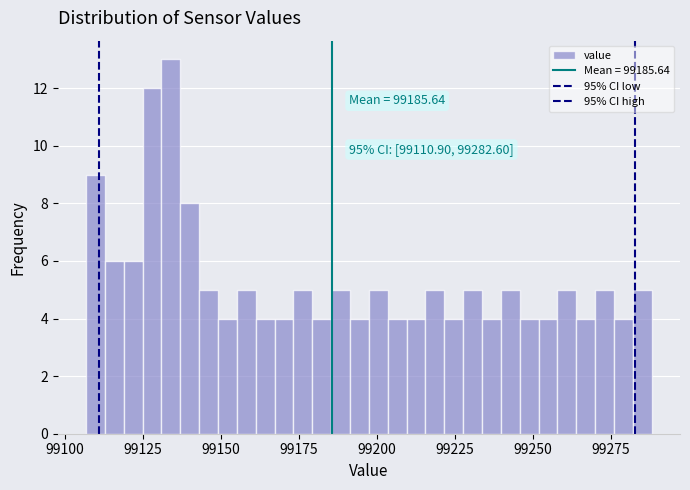

Around what value on the x-axis is the tallest bar? Give the approximate position of its centre, as read against the axis.

99135